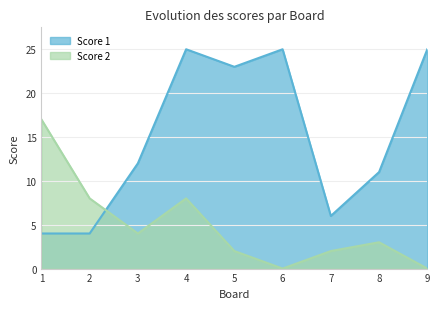

At which label does Score 1 reach its minimum?

1